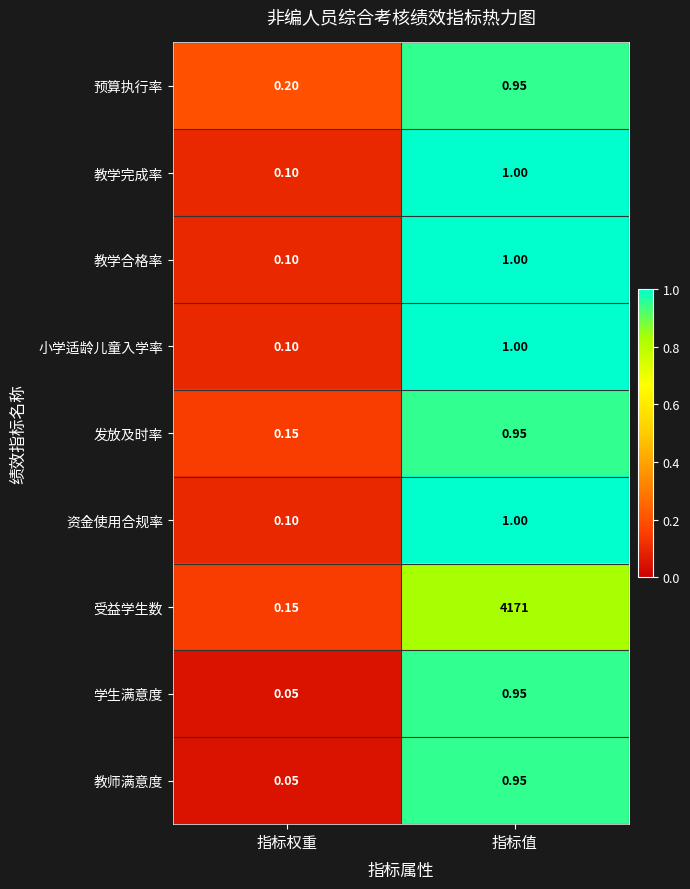

Which series has the widest spread of values?

受益学生数